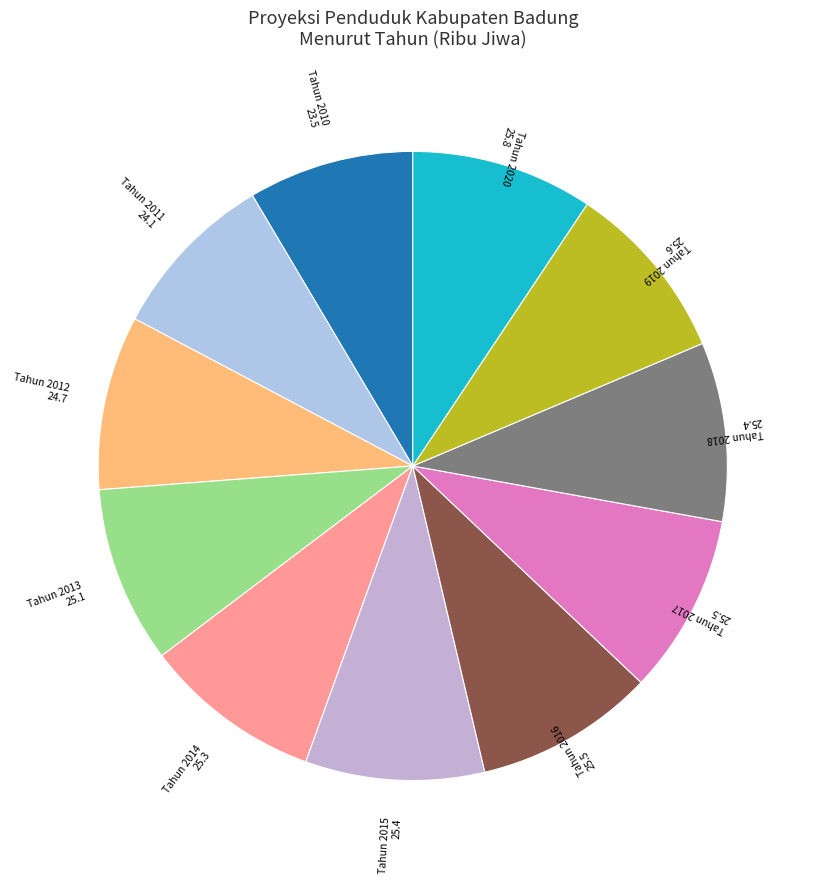

Do Tahun 2011 and Tahun 2018 together represent more than half of the pie?

No